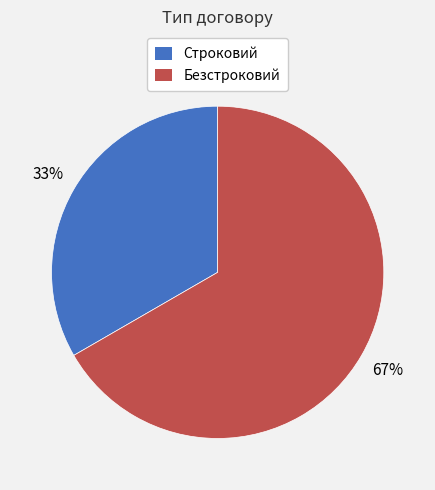

To the nearest percent, what percentage of the pie is Безстроковий?

67%